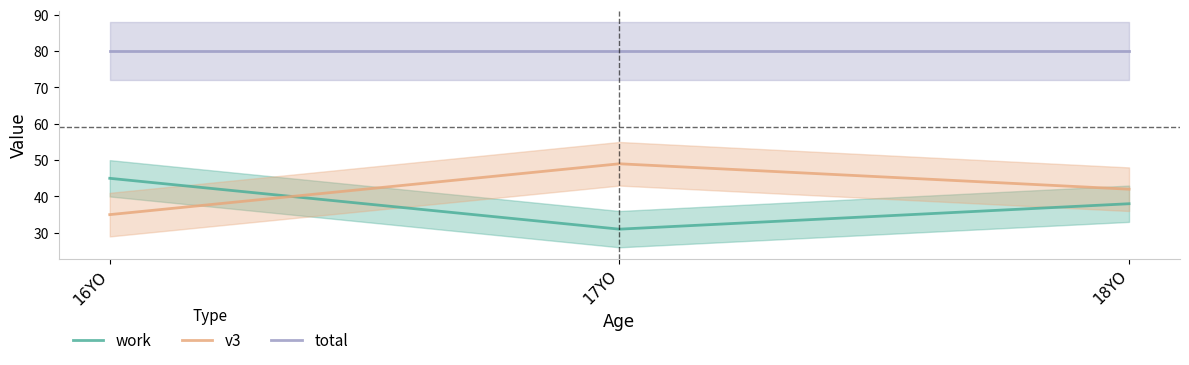

At which label does work reach its peak?

16YO